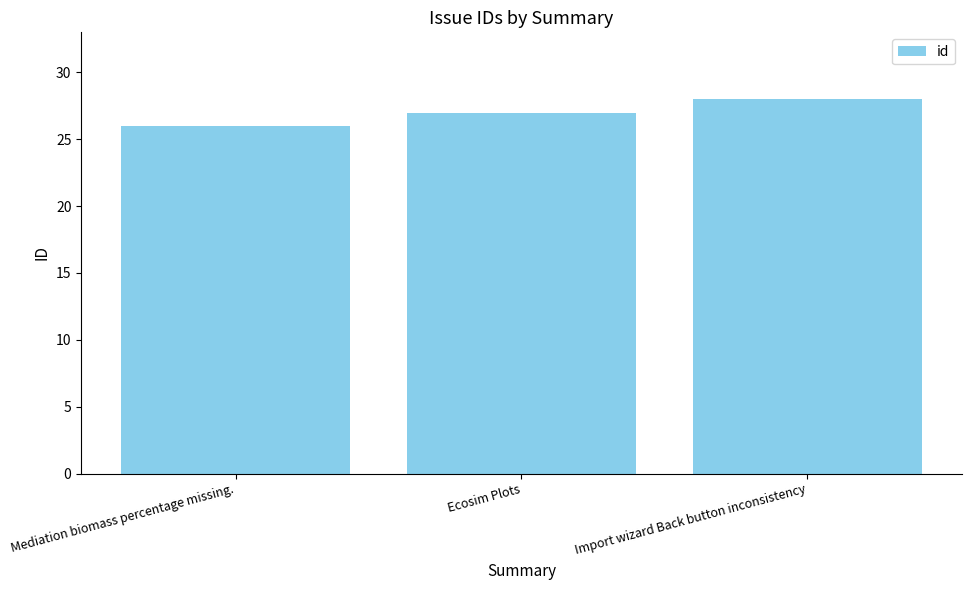

What is the sum of all values?

81